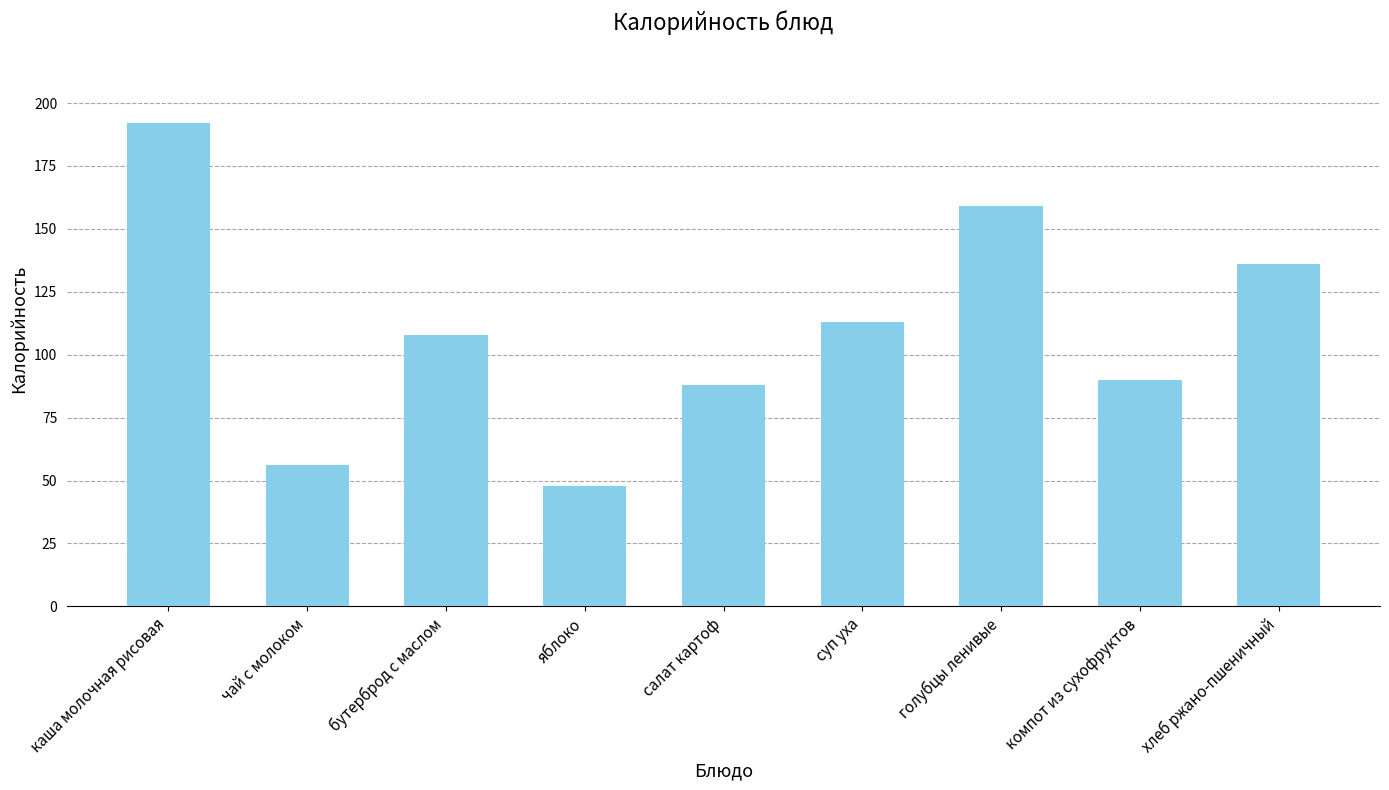

What is the average value?

110